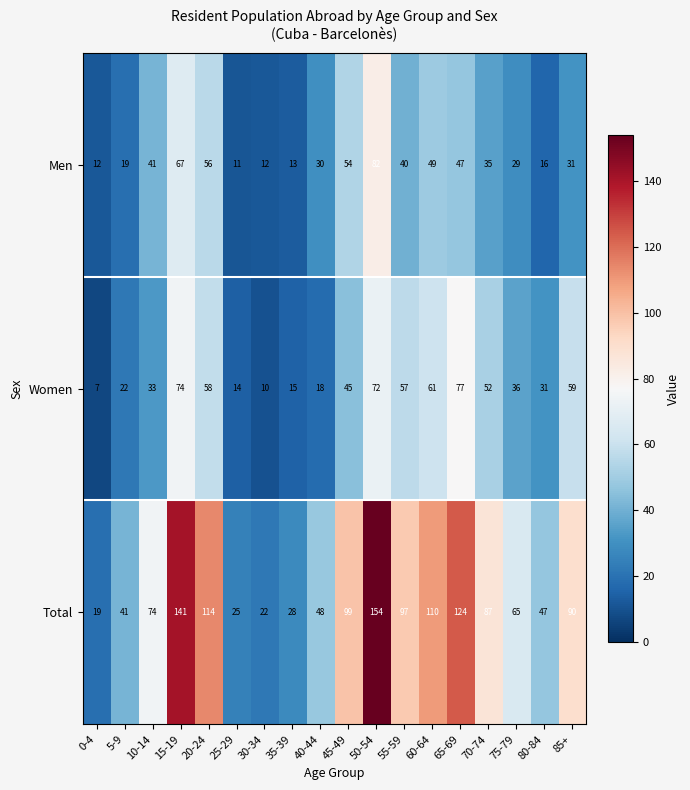

The value of Total at 20-24 is 191. True or false?

False